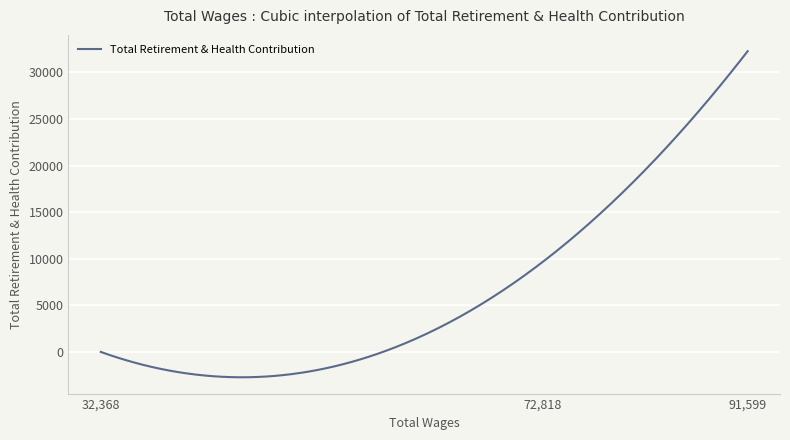

What is the difference between the maximum and minimum values?

35010.9